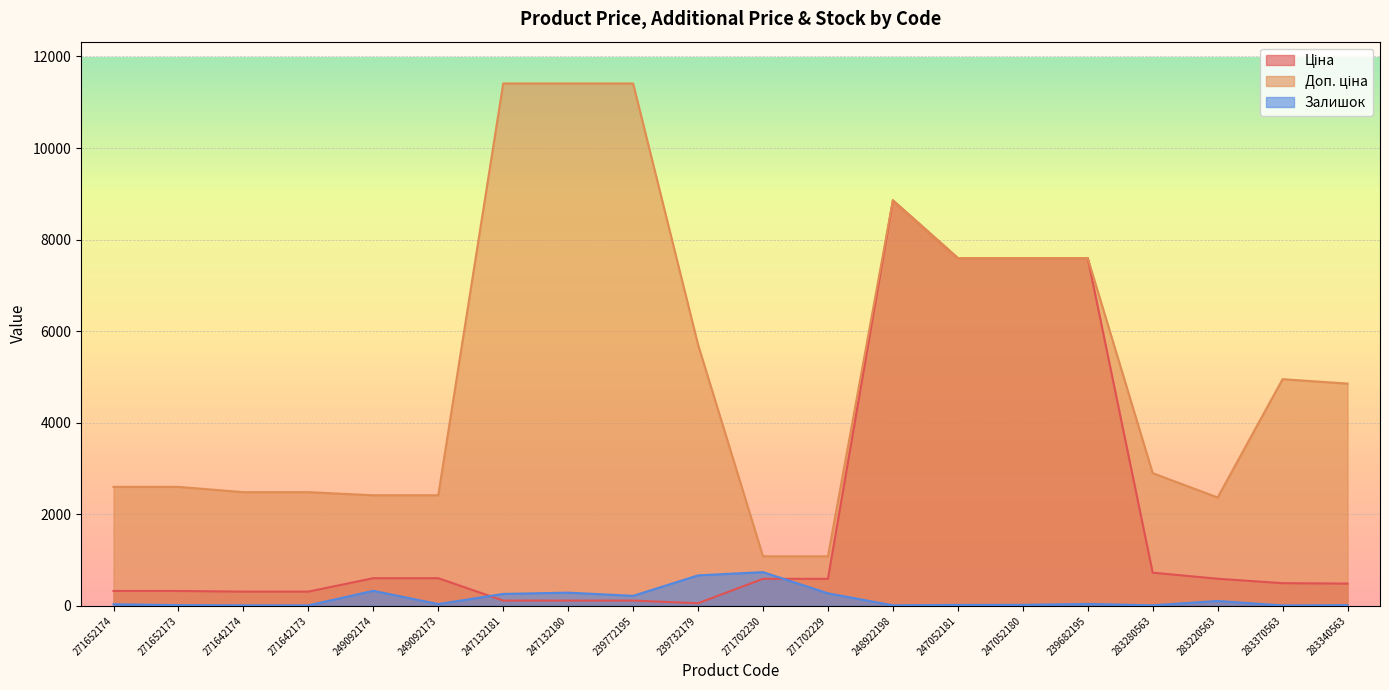

Between 271652174 and 249092173, which is larger?

249092173